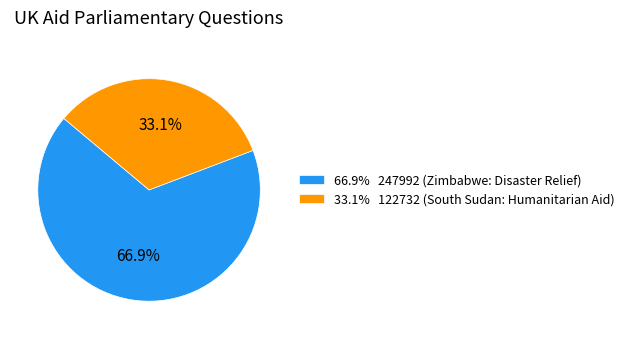

Which slice represents more than half of the pie?

66.9% 247992 (Zimbabwe: Disaster Relief)